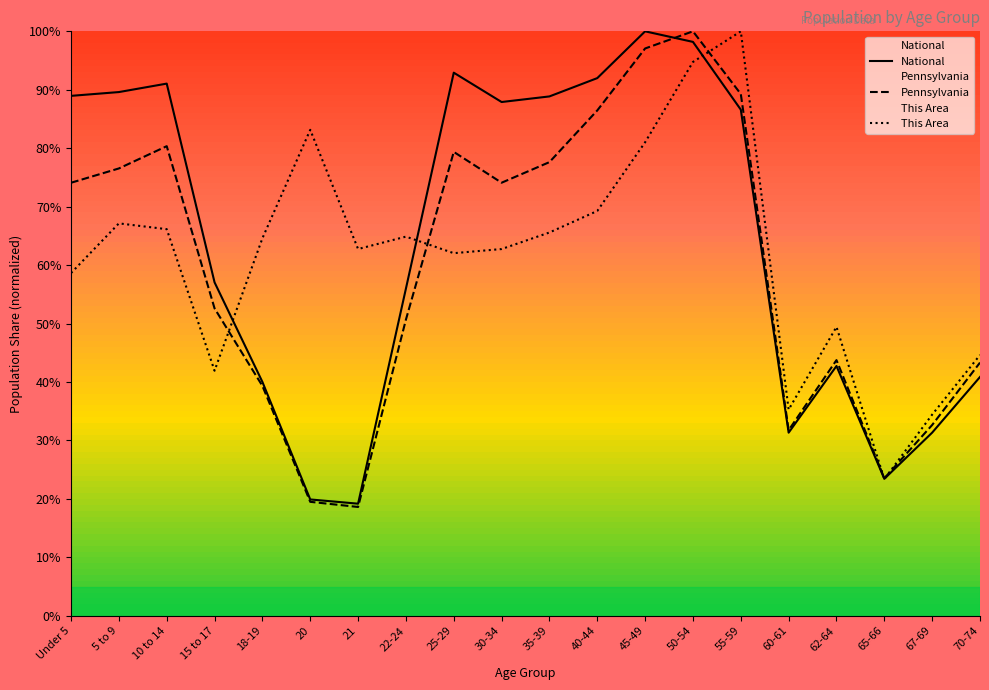

How many values in the This Area series are below 64?

10